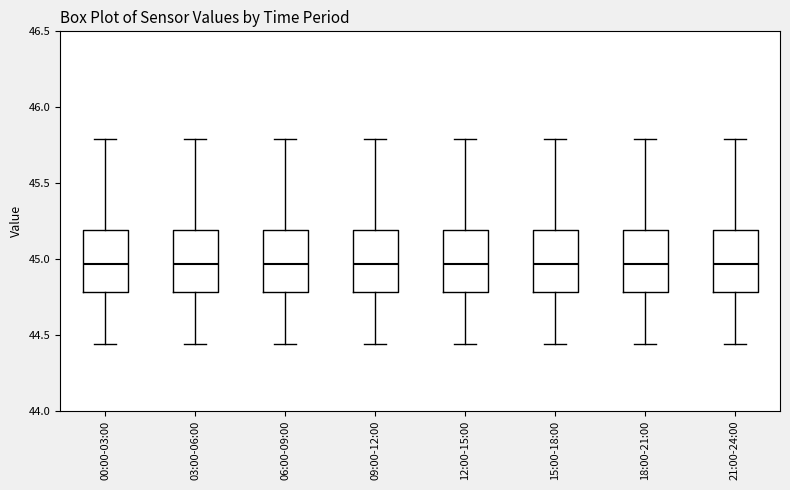

Reading left to right, transcribe this box plot: for each box, give where its median line is, the range the box spans, and where its two whiskers end, as read against the y-axis. The values are not printed on the chart, so give them approximately, as read against the axis.

00:00-03:00: median 44.95, box 44.80 to 45.20, whiskers 44.45 to 45.80
03:00-06:00: median 44.95, box 44.80 to 45.20, whiskers 44.45 to 45.80
06:00-09:00: median 44.95, box 44.80 to 45.20, whiskers 44.45 to 45.80
09:00-12:00: median 44.95, box 44.80 to 45.20, whiskers 44.45 to 45.80
12:00-15:00: median 44.95, box 44.80 to 45.20, whiskers 44.45 to 45.80
15:00-18:00: median 44.95, box 44.80 to 45.20, whiskers 44.45 to 45.80
18:00-21:00: median 44.95, box 44.80 to 45.20, whiskers 44.45 to 45.80
21:00-24:00: median 44.95, box 44.80 to 45.20, whiskers 44.45 to 45.80